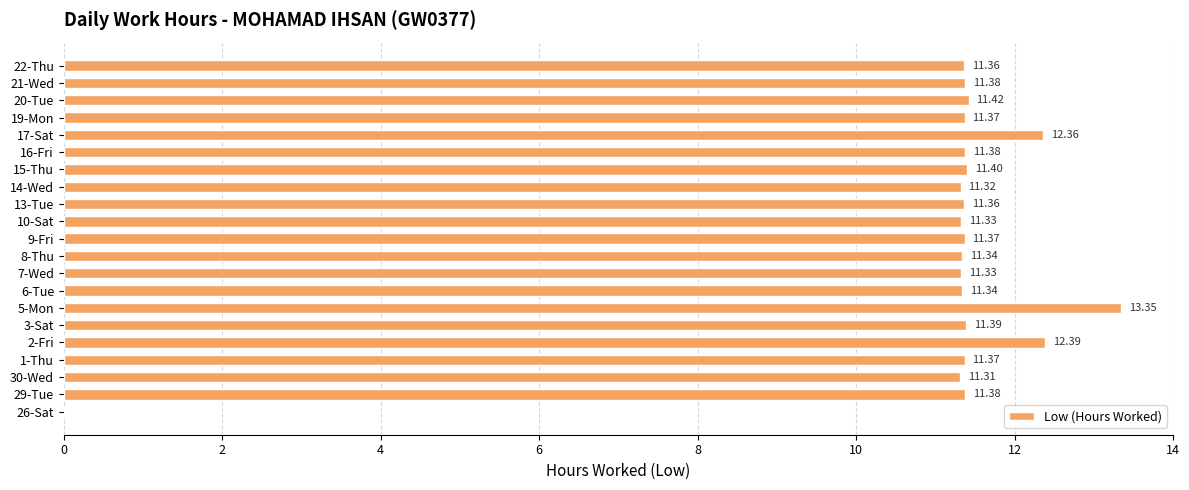

Between 16-Fri and 1-Thu, which is larger?

16-Fri